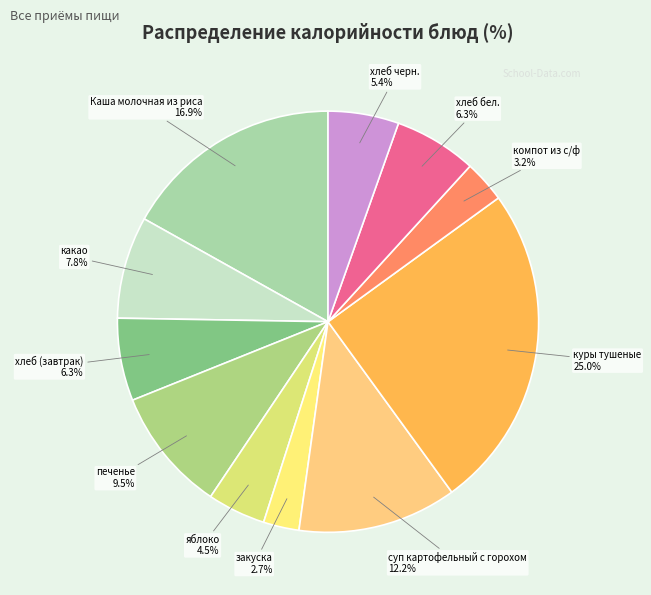

Does any single category account for the majority?

No